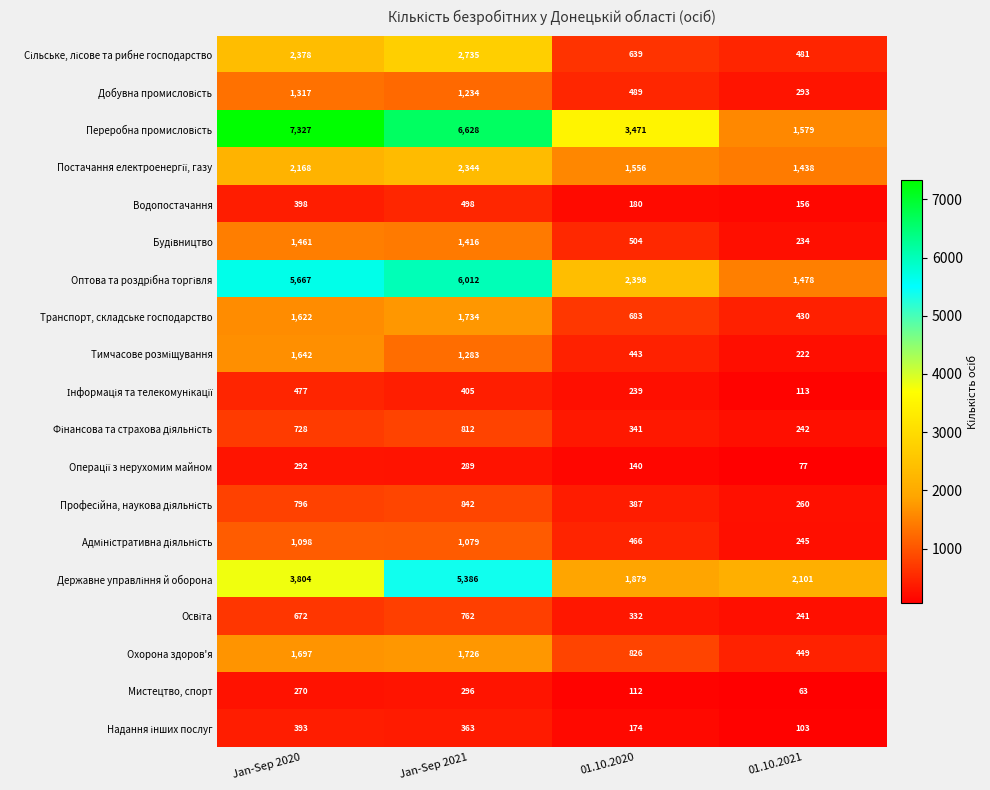

Which category has the highest value in the Мистецтво, спорт series?

Jan-Sep 2021